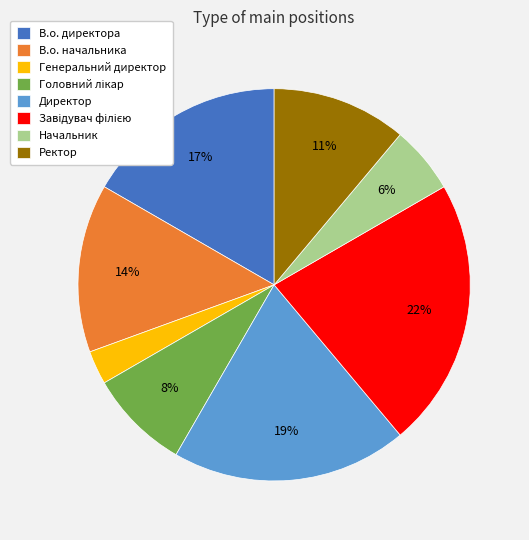

Which slice is the smallest?

Генеральний директор